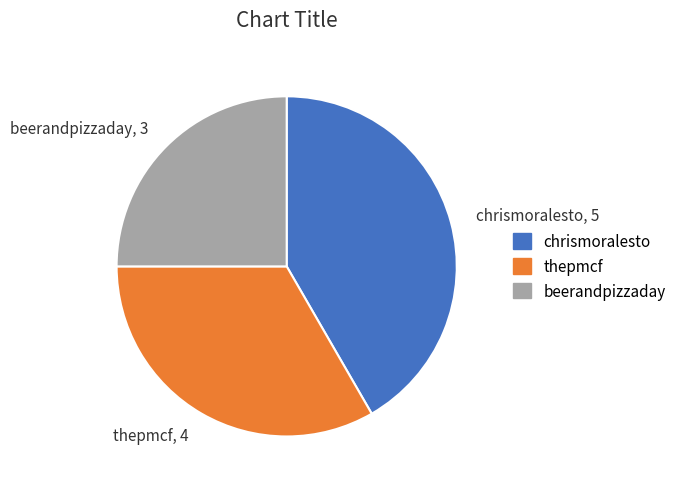

Count the number of slices in the pie.

3